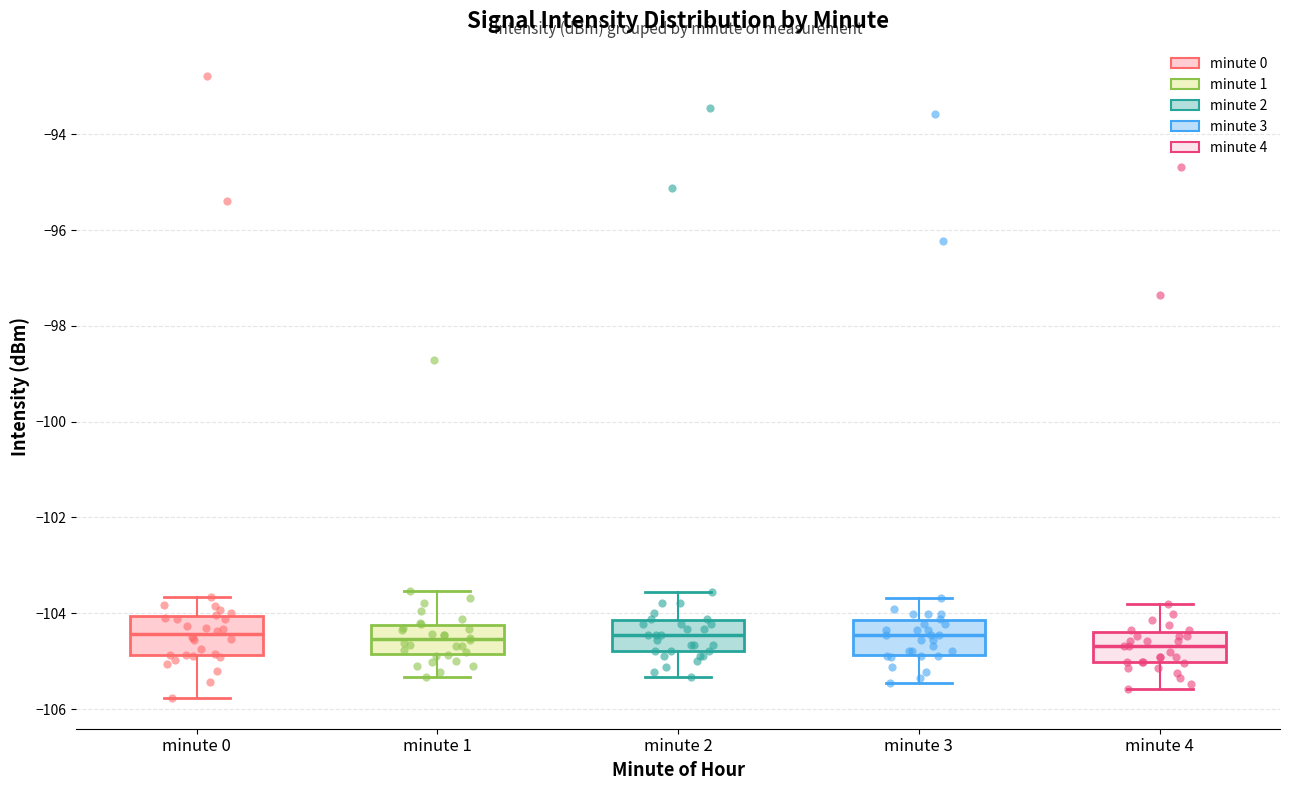

Reading left to right, read every box against the y-axis: the position of its median line, the range the box covers, and the ends of its whiskers. The values are not printed on the chart, so give them approximately, as read against the axis.

minute 0: median -104.4, box -104.8 to -104.0, whiskers -105.8 to -103.6
minute 1: median -104.6, box -104.8 to -104.2, whiskers -105.4 to -103.6
minute 2: median -104.4, box -104.8 to -104.2, whiskers -105.4 to -103.6
minute 3: median -104.4, box -104.8 to -104.2, whiskers -105.4 to -103.6
minute 4: median -104.6, box -105.0 to -104.4, whiskers -105.6 to -103.8